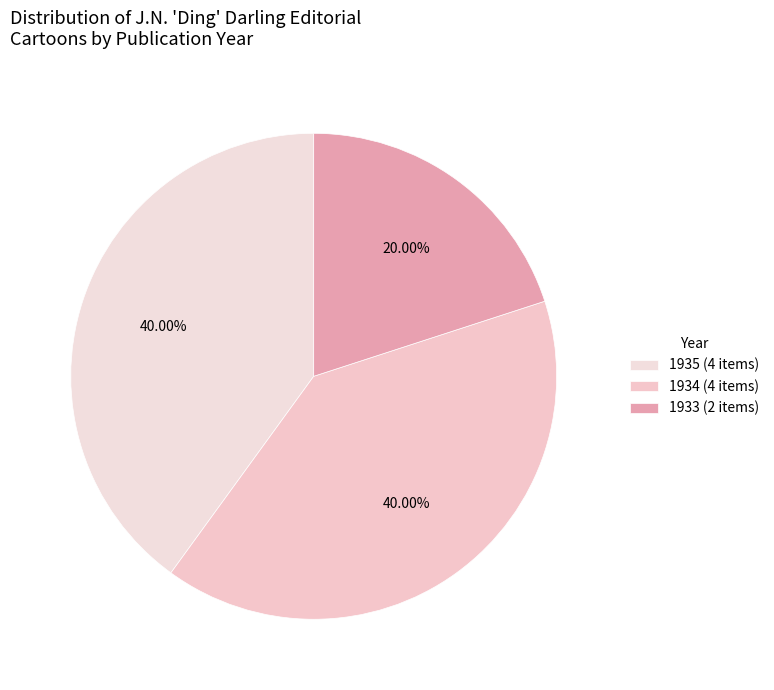

How many segments does this pie chart have?

3